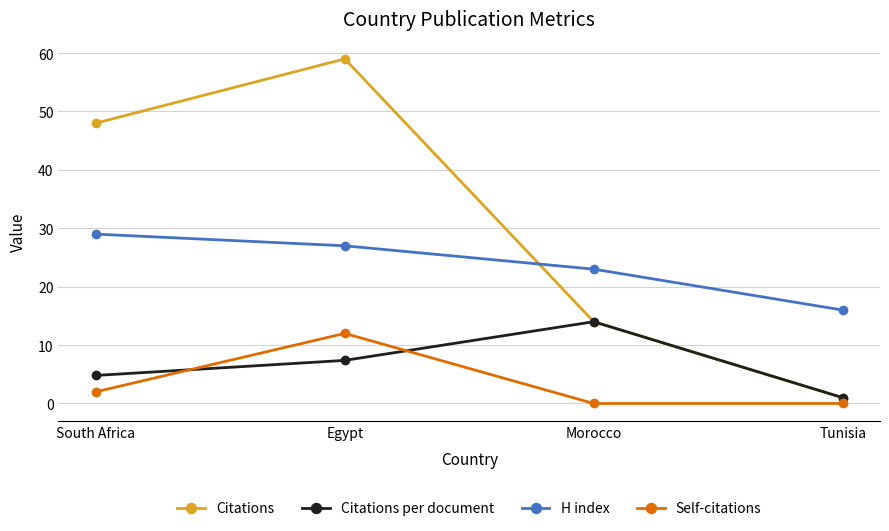

Reading right to left, what are all the values shown in this chart?

Citations: 1.0	14.0	59.0	48.0
Citations per document: 1.0	14.0	7.4	4.8
H index: 16.0	23.0	27.0	29.0
Self-citations: 0.0	0.0	12.0	2.0